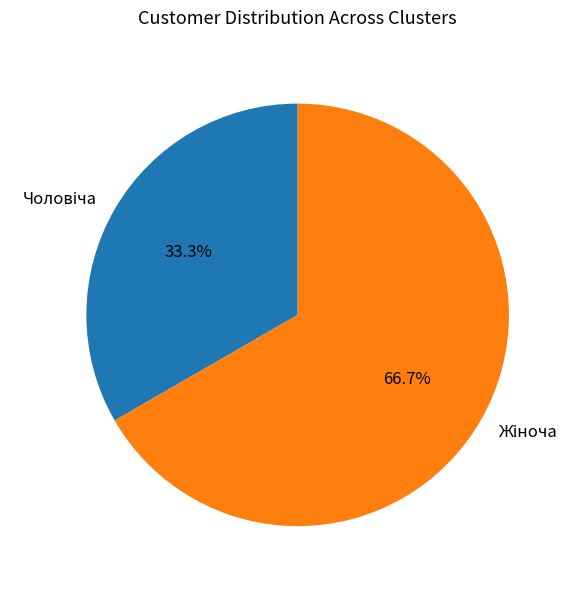

Does any single category account for the majority?

Yes